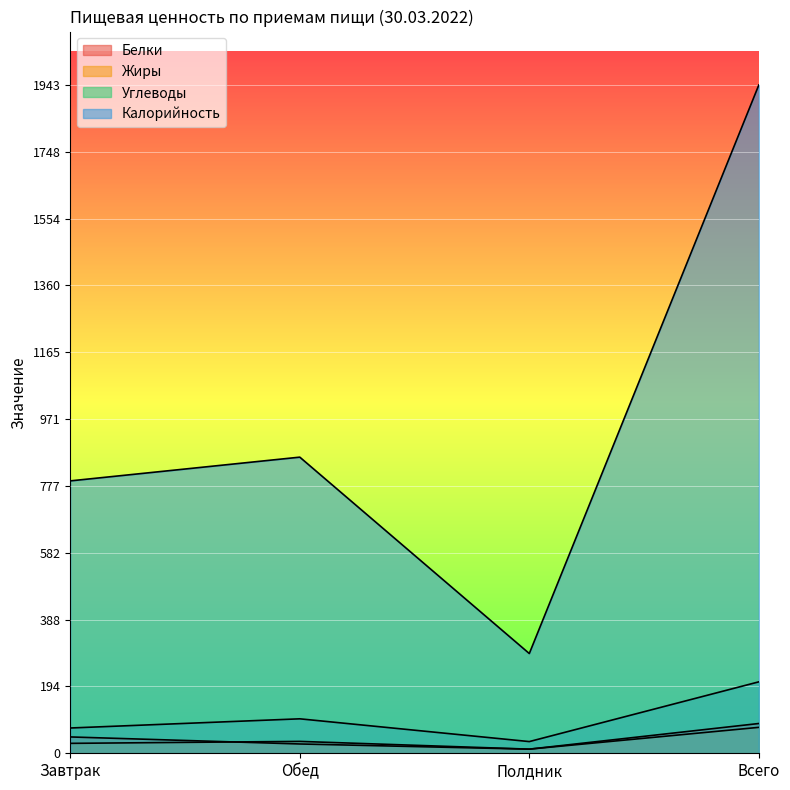

True or false: Калорийность has more than 2 interior local peaks.

False